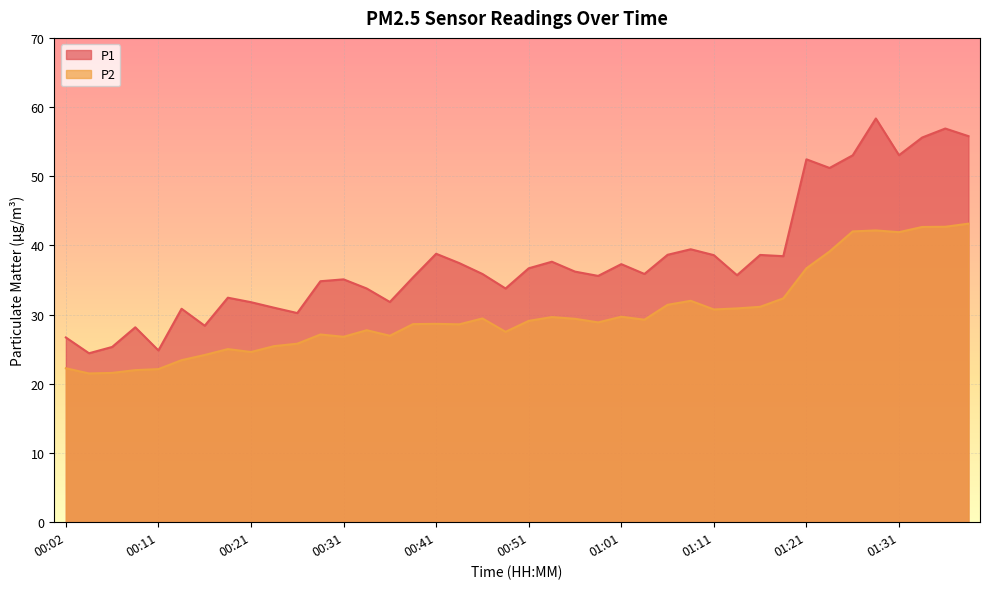

True or false: P1 and P2 cross at least once.

False